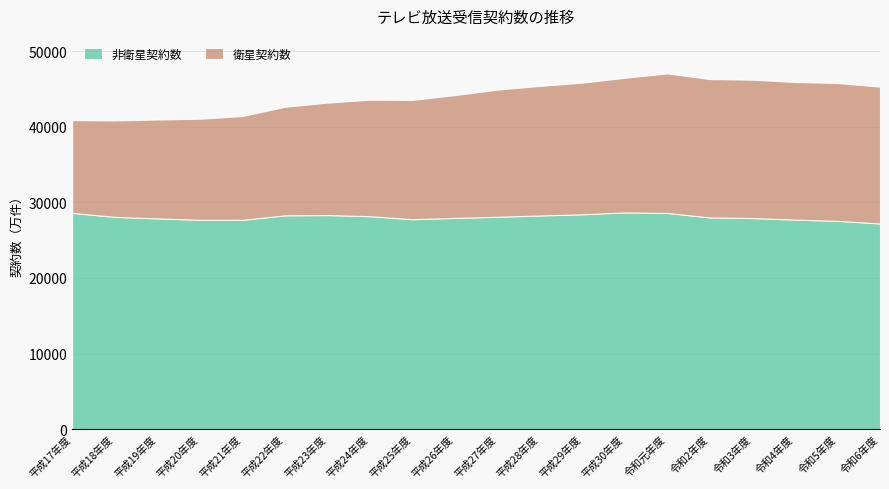

What is the total value across all series at 平成21年度?

41401